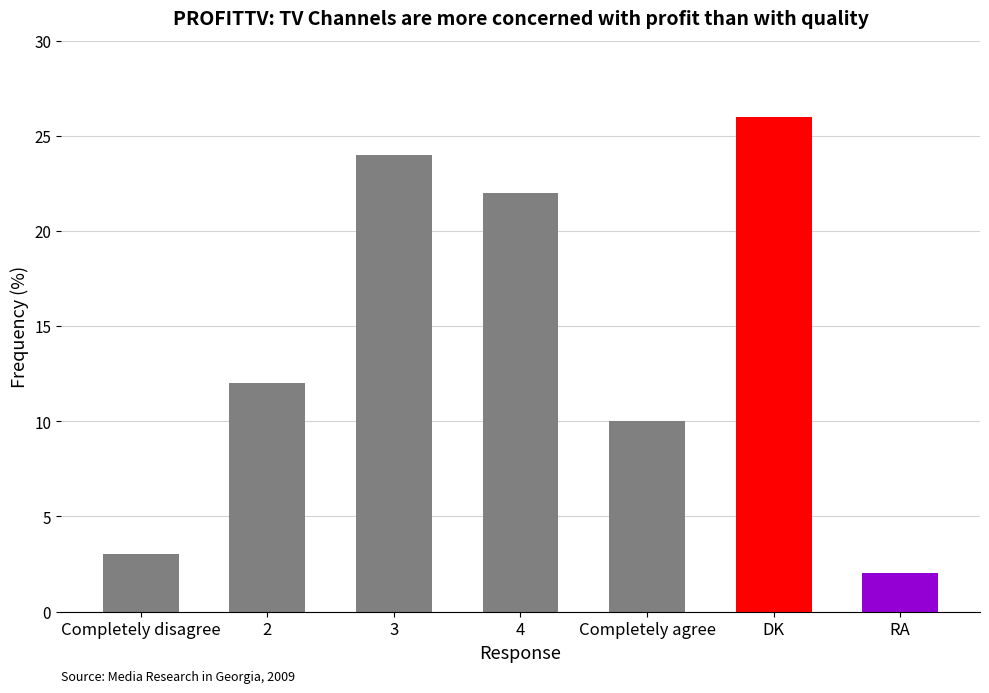

Is it true that the value at Completely disagree is 3?

True